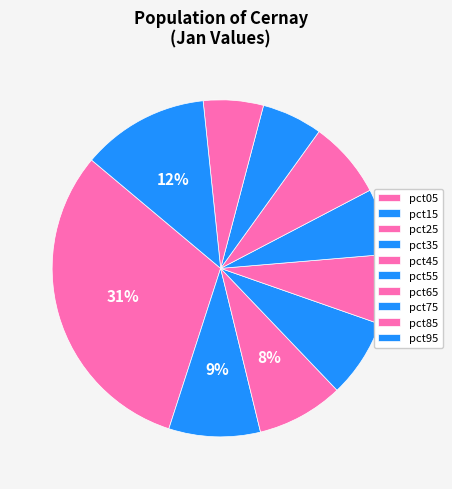

Count the number of slices in the pie.

10